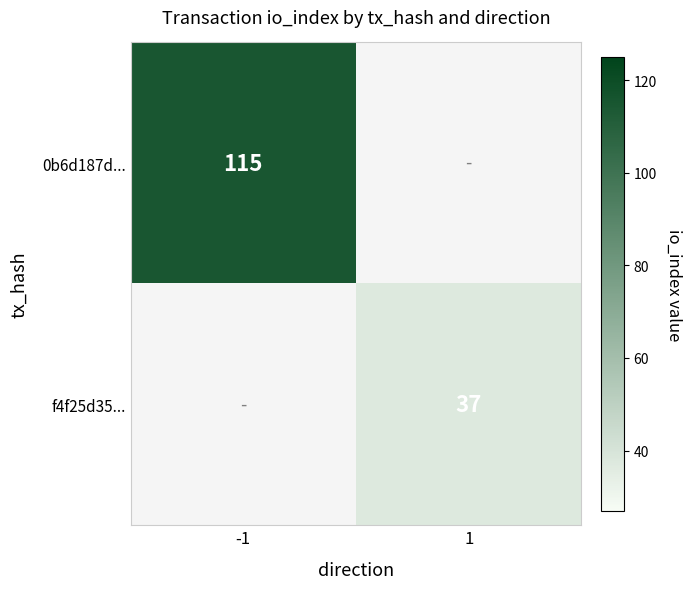

Which label corresponds to the largest value in the chart?

-1